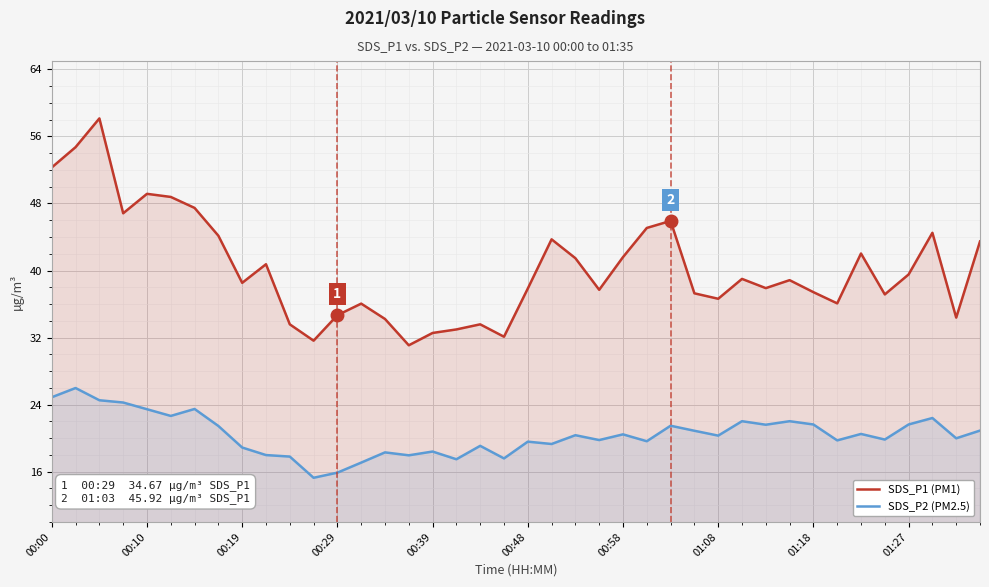

What is the highest value of the SDS_P2 (PM2.5) series?

26.0